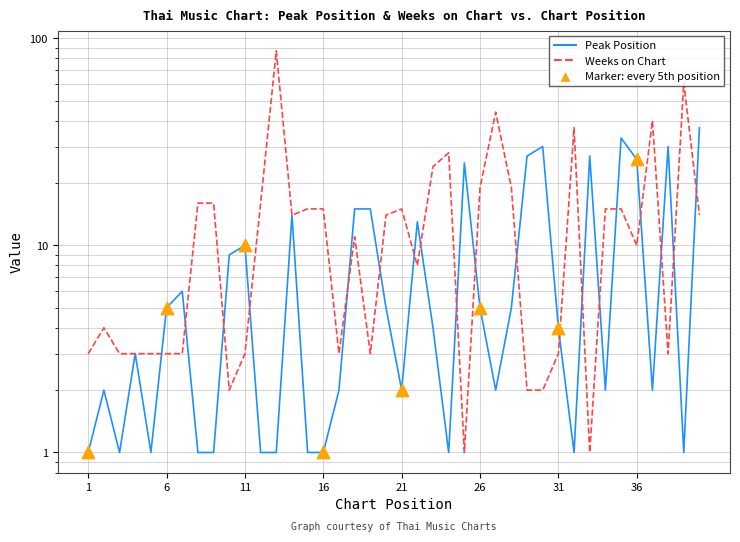

Which series has the largest Y range (max minus min)?

Weeks on Chart